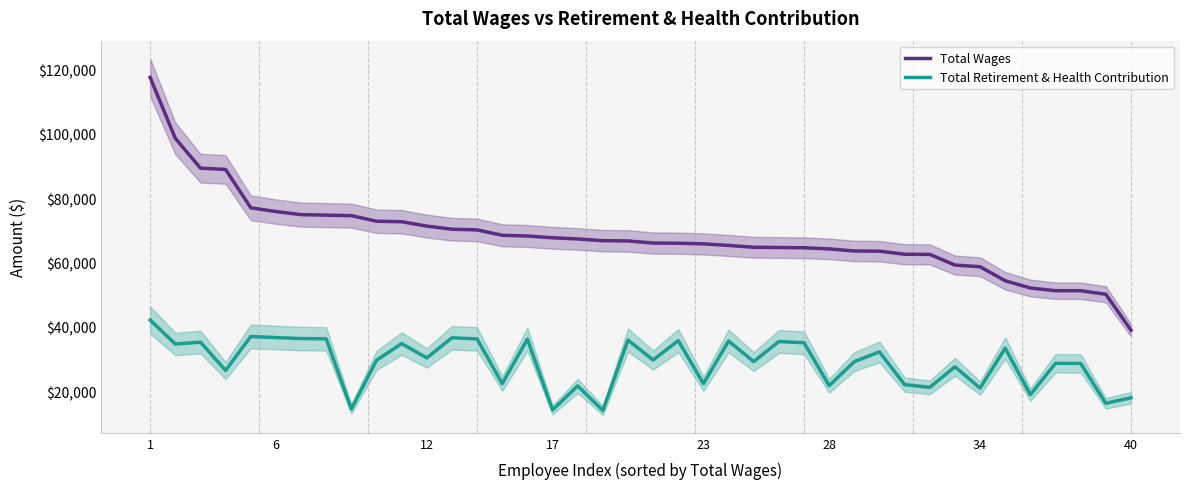

What is the lowest value of the Total Retirement & Health Contribution series?

14075